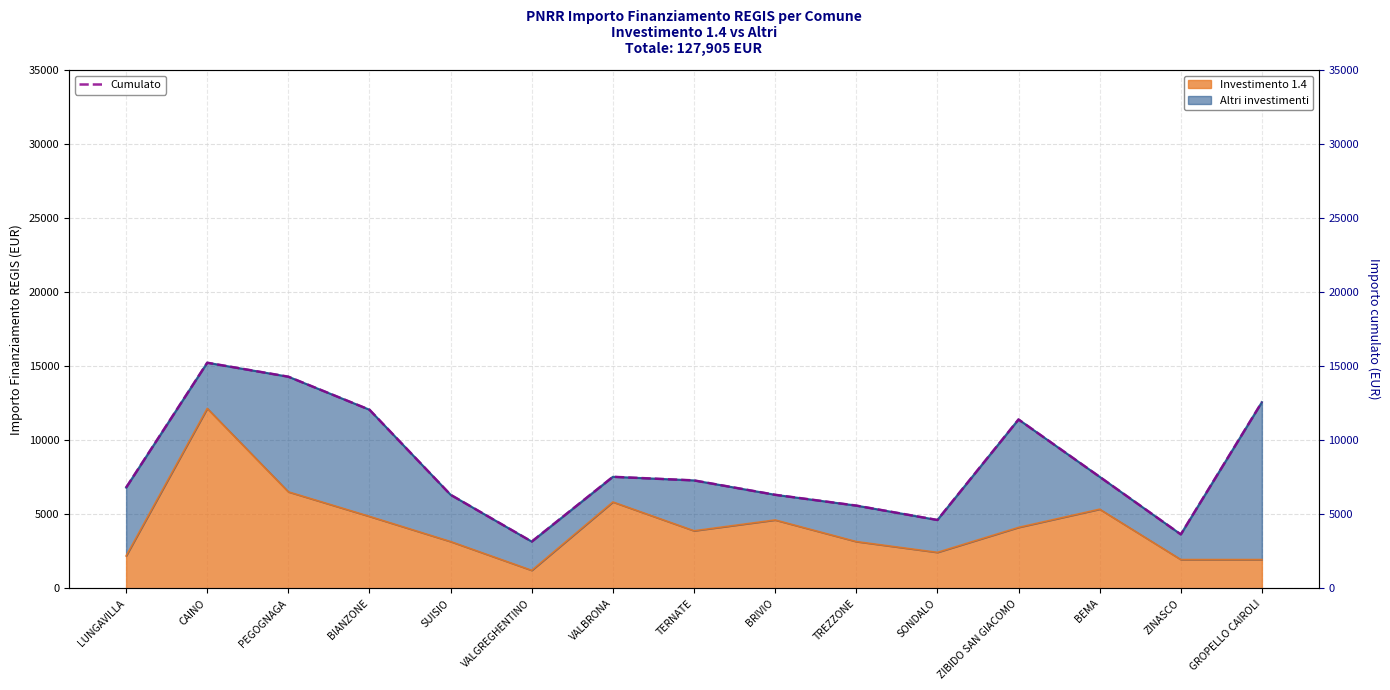

Approximately how many times larger is the value at VALBRONA compared to BIANZONE?

0.6